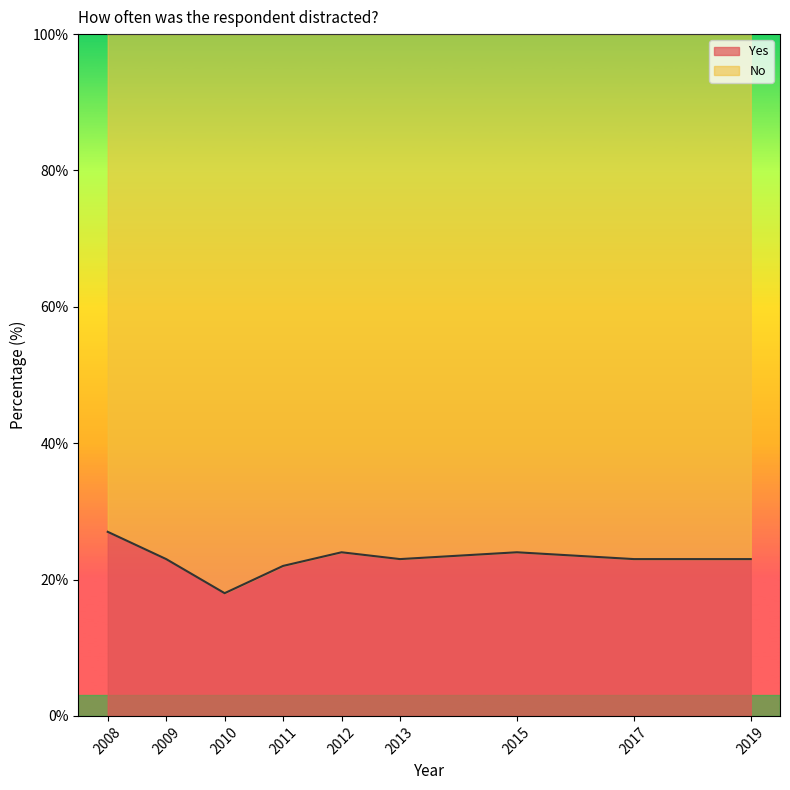

Where does the data first go above 23?

2008